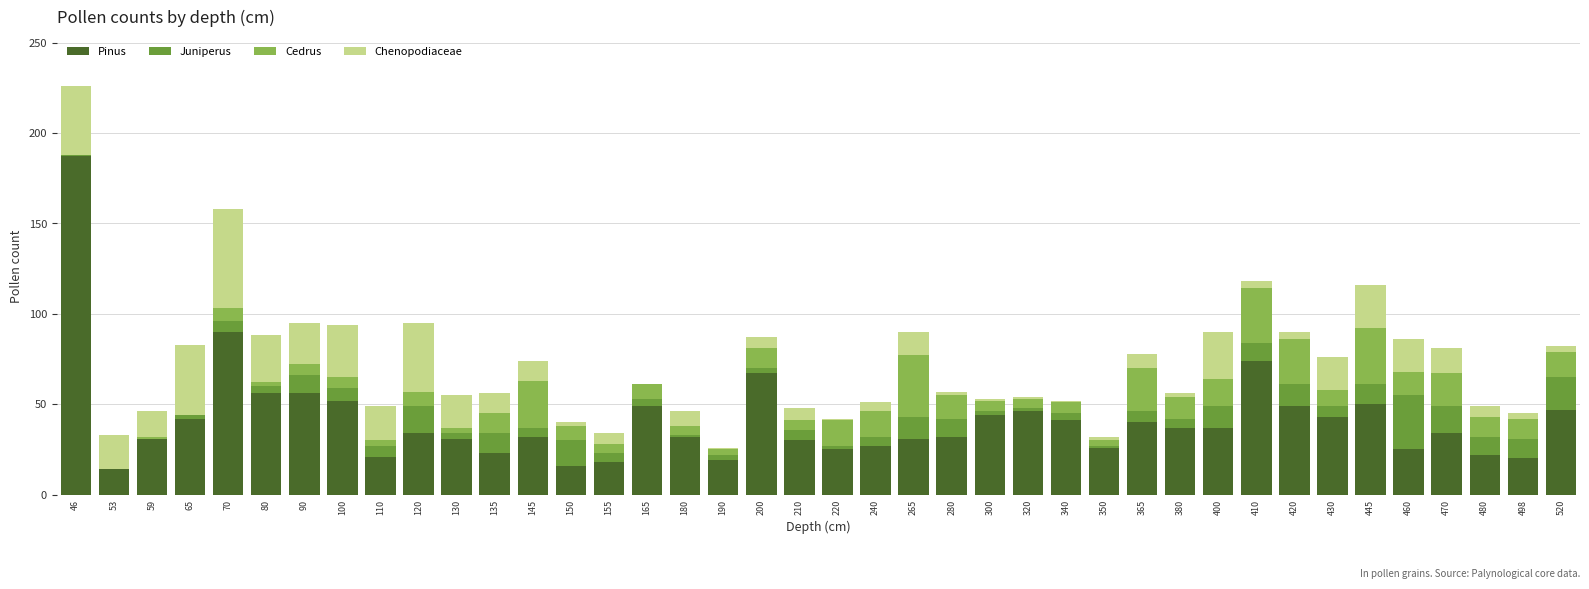

What is the sum of all Pinus values?

1650